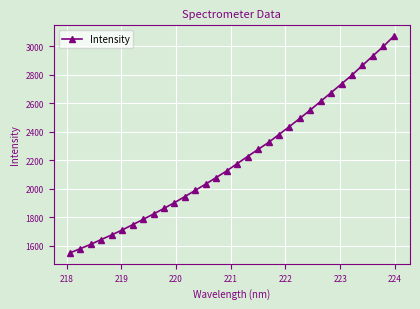

Count the number of values greater than 2176.

16